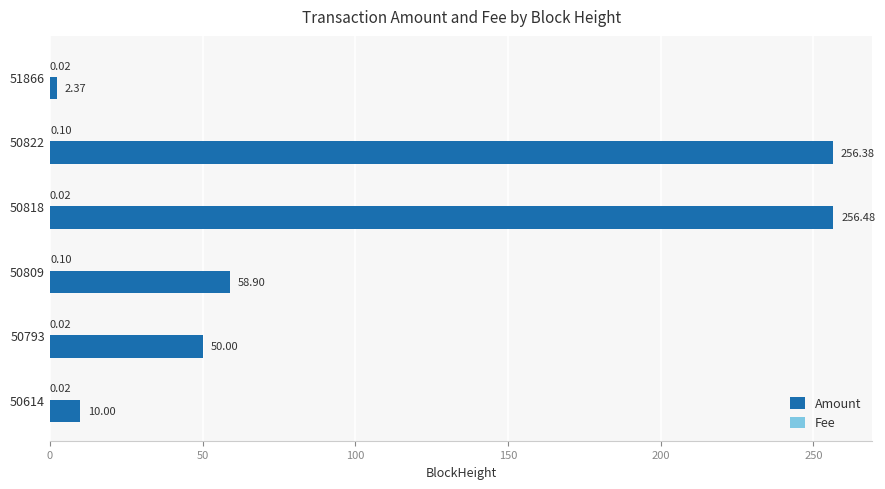

Which category has the highest value in the Amount series?

50818